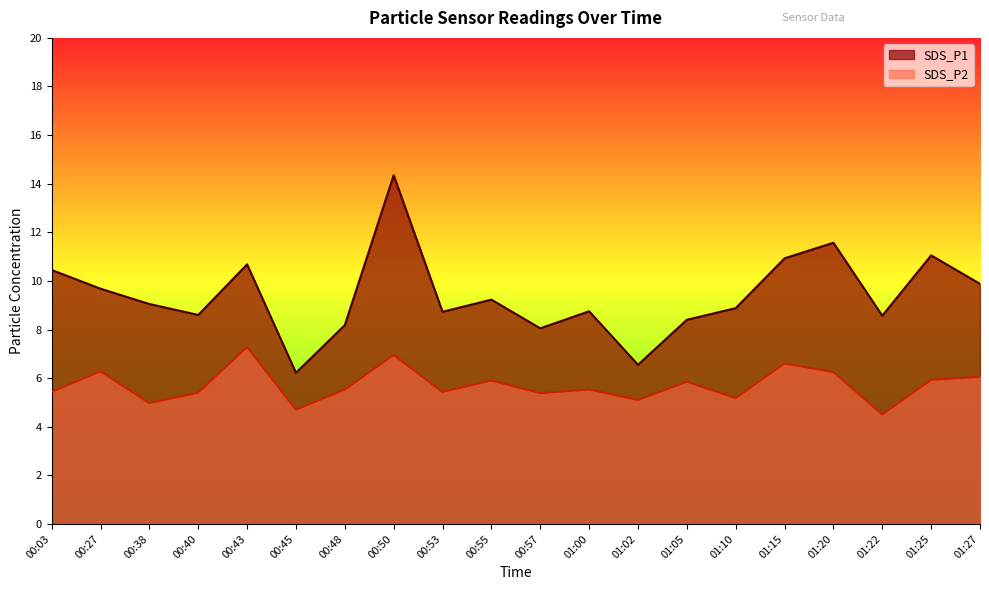

How many lines are shown in the chart?

2